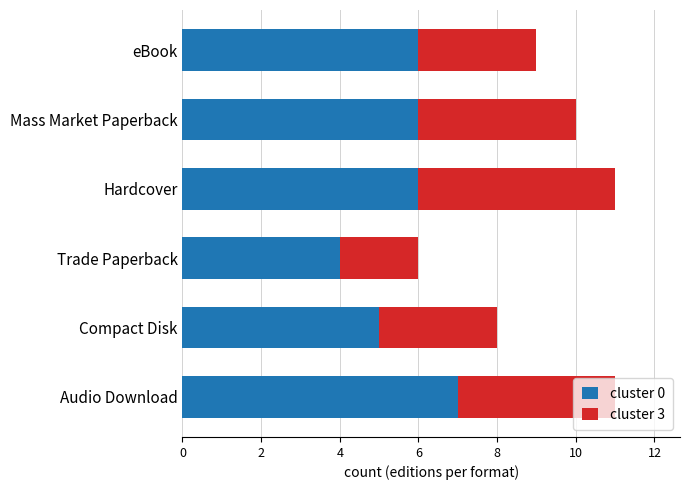

What is the lowest value of the cluster 0 series?

4